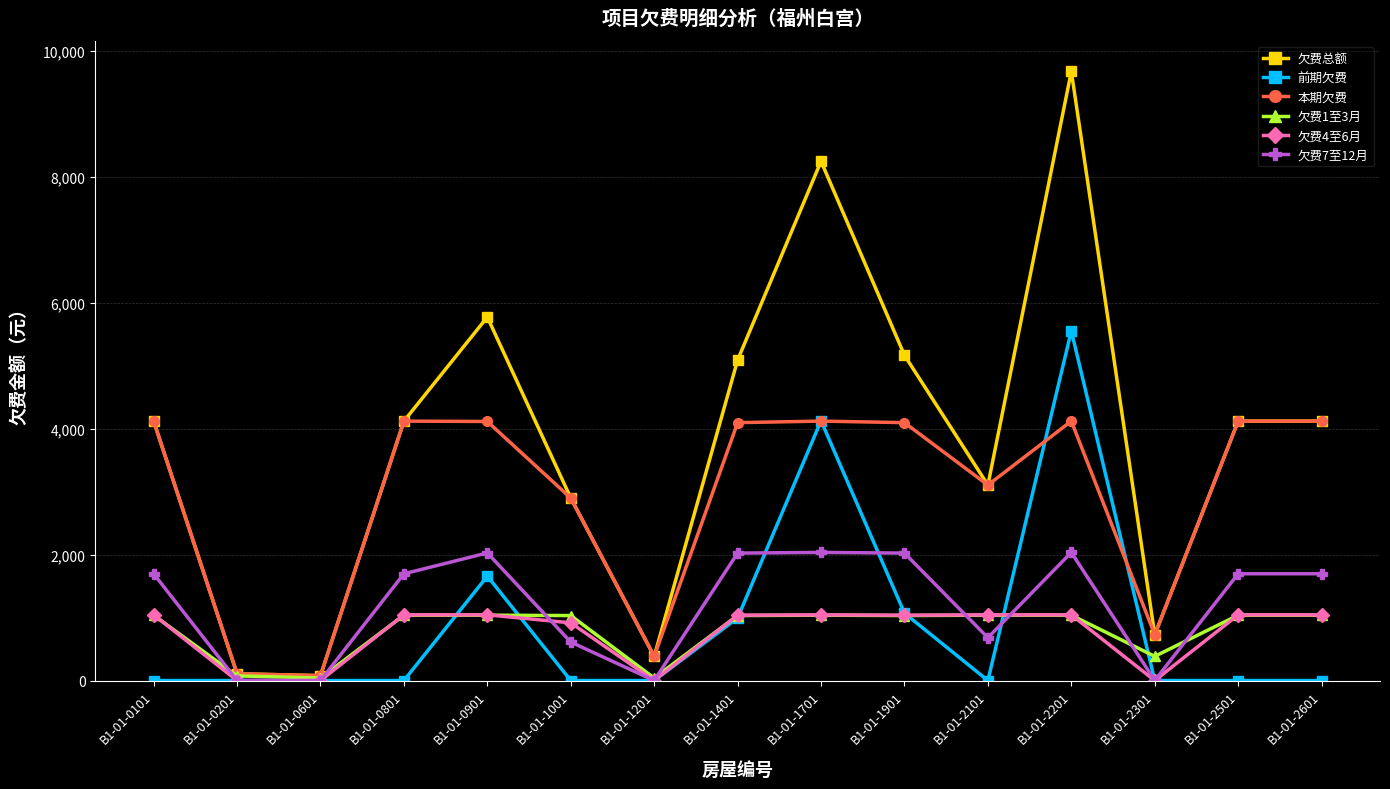

The value of 欠费总额 at B1-01-2101 is 3104.9. True or false?

True